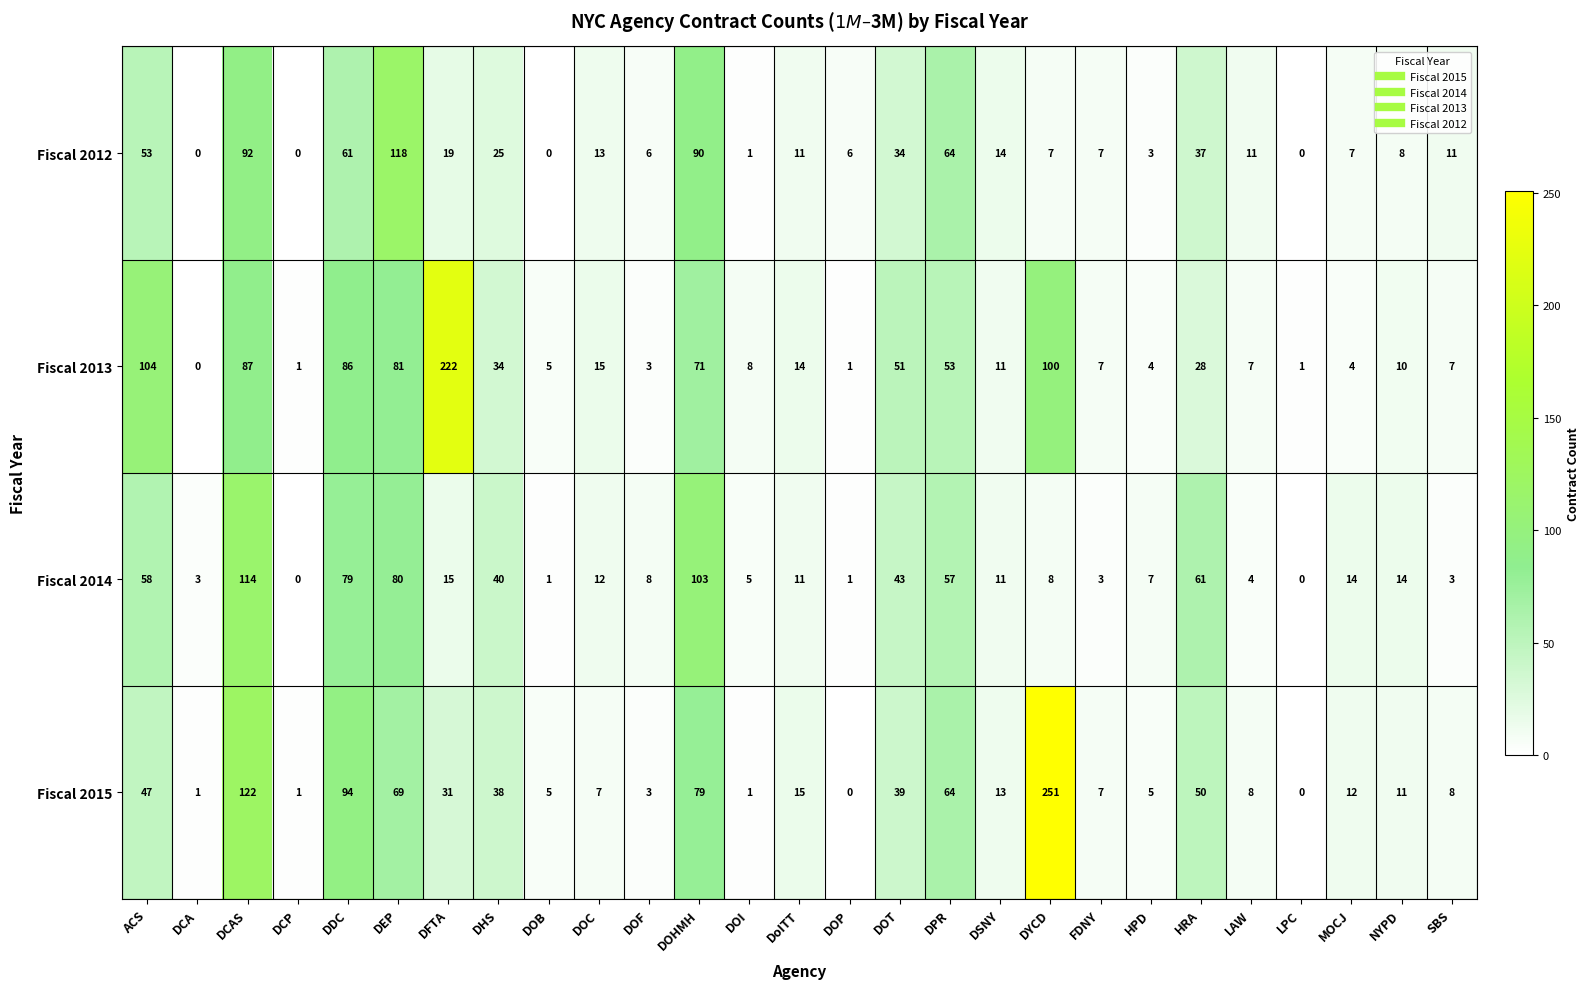

Which series has the largest total across all categories?

Fiscal 2013